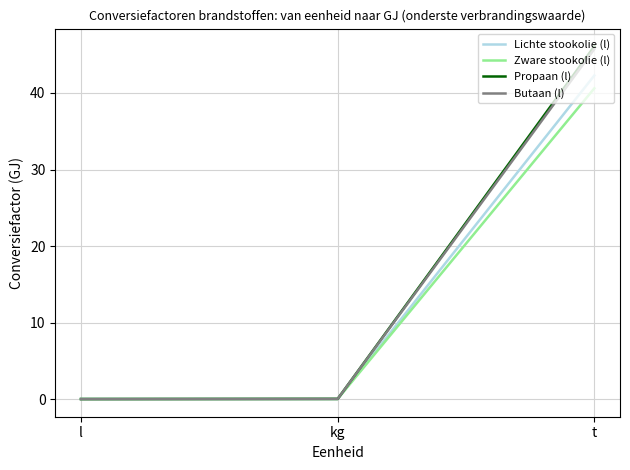

Is it true that Zware stookolie (l) equals 40.6 at t?

True